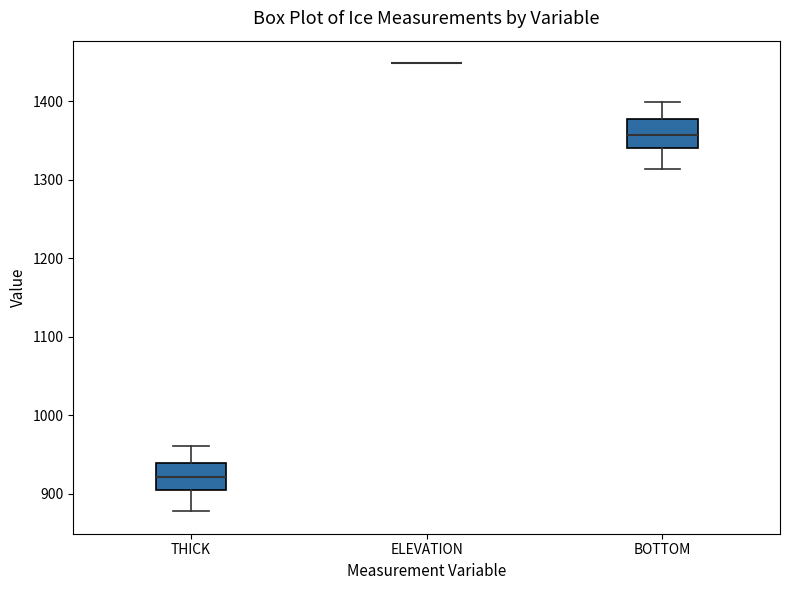

Reading left to right, transcribe this box plot: for each box, give where its median line is, the range the box spans, and where its two whiskers end, as read against the y-axis. The values are not printed on the chart, so give them approximately, as read against the axis.

THICK: median 920, box 900 to 940, whiskers 880 to 960
ELEVATION: box collapsed to a line at 1450, whiskers 1450 to 1450
BOTTOM: median 1360, box 1340 to 1380, whiskers 1310 to 1400